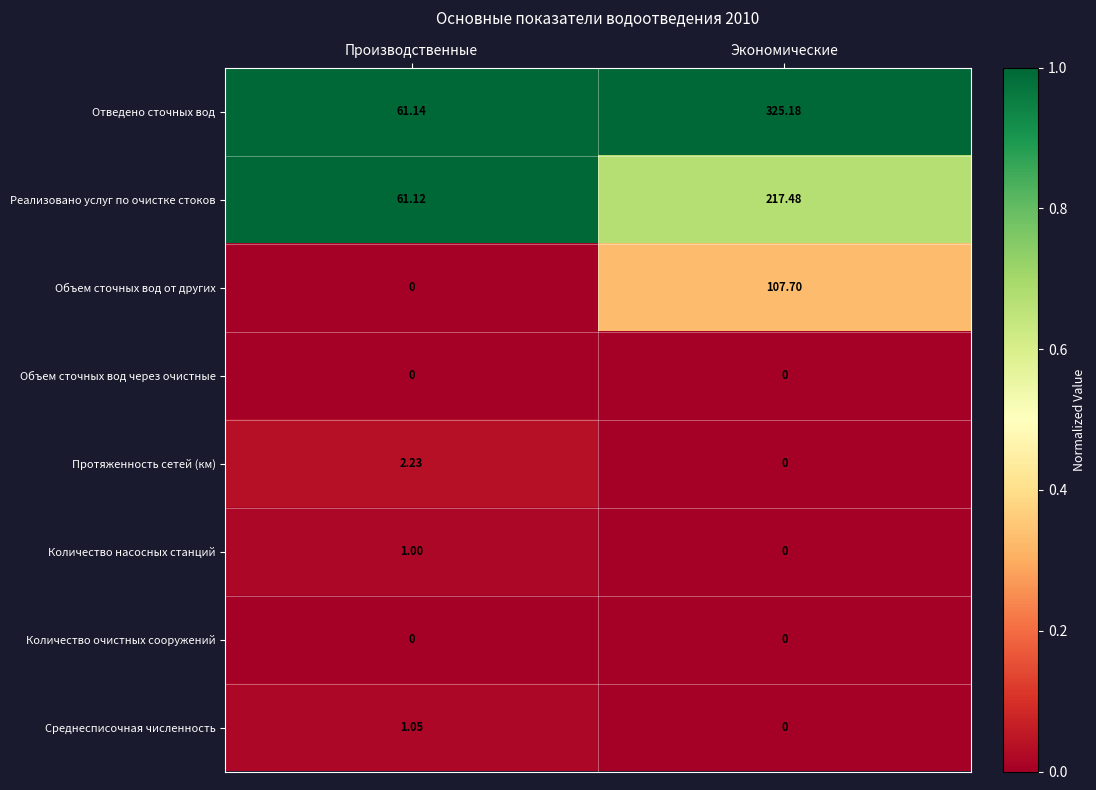

Between Производственные and Экономические, which series saw the biggest shift?

Отведено сточных вод